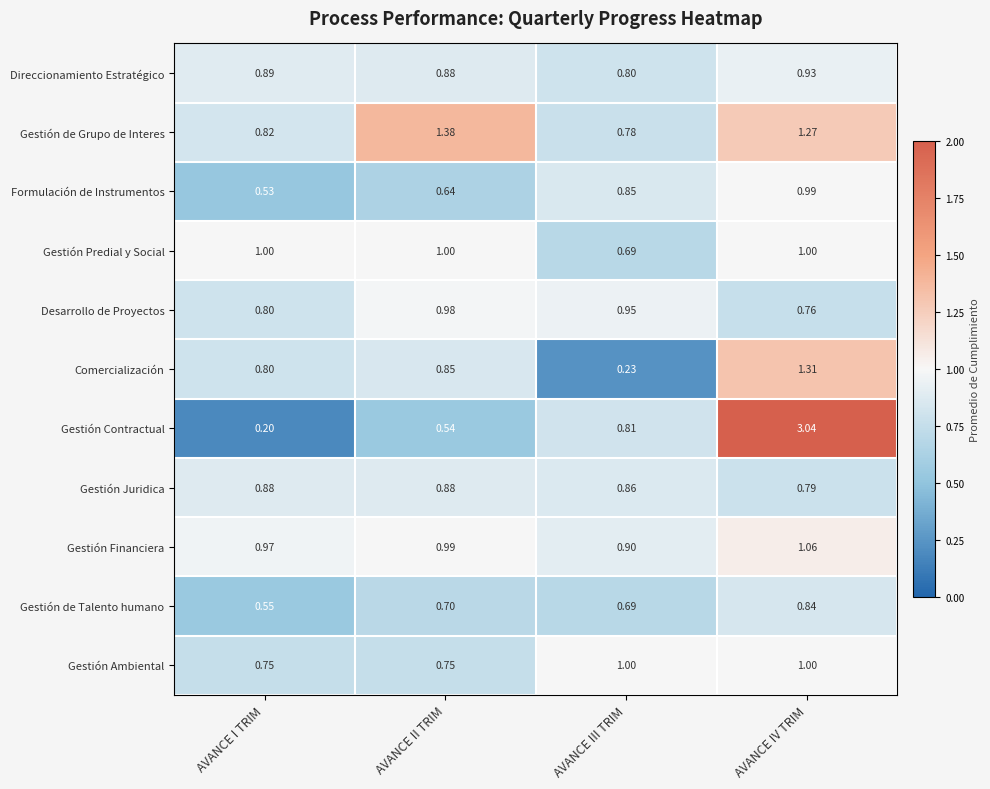

At which label is Gestión de Talento humano closest to 0?

AVANCE I TRIM